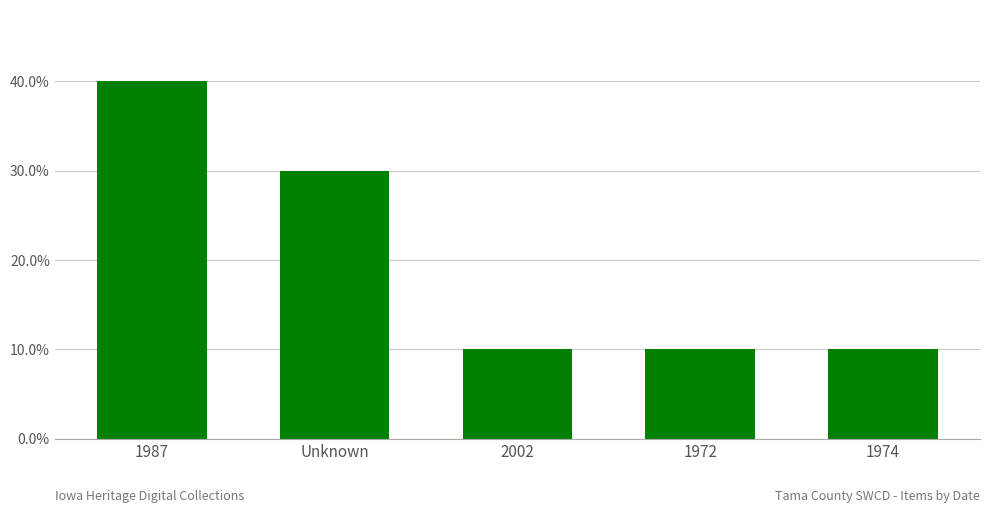

What is the average value?

0.2